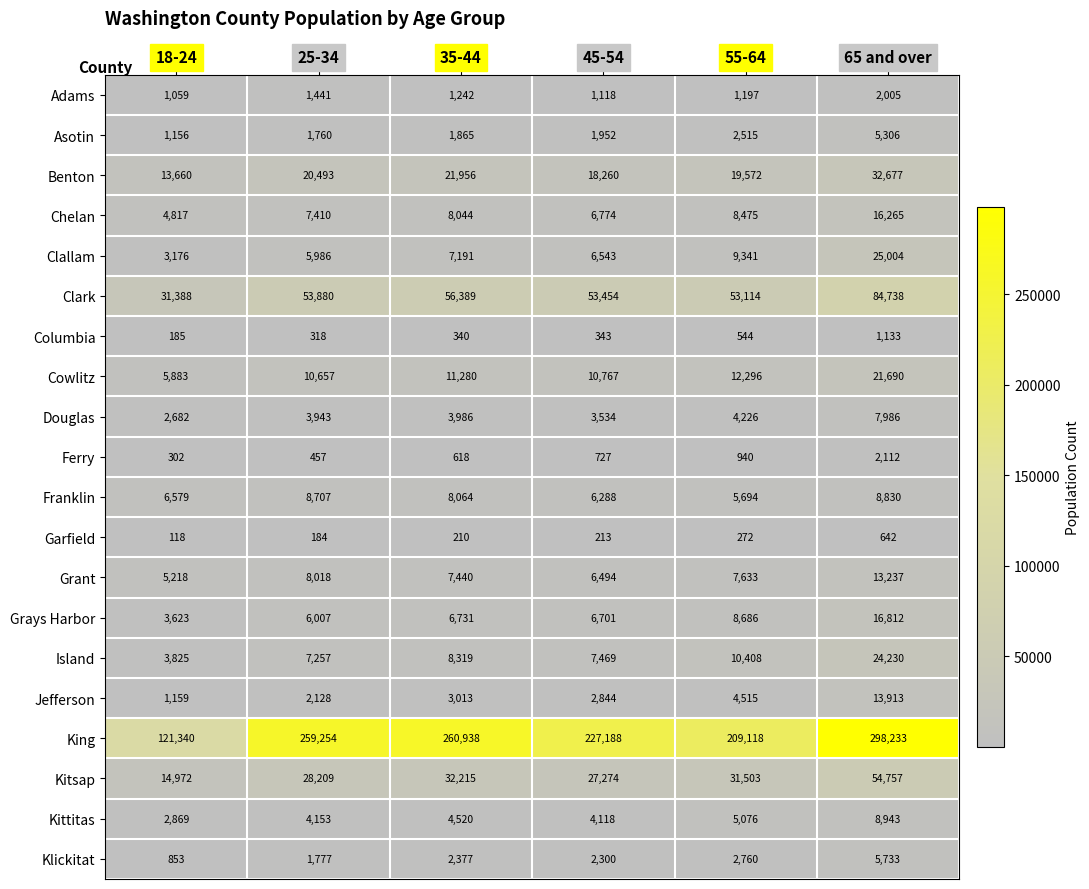

Which series has the largest total across all categories?

King